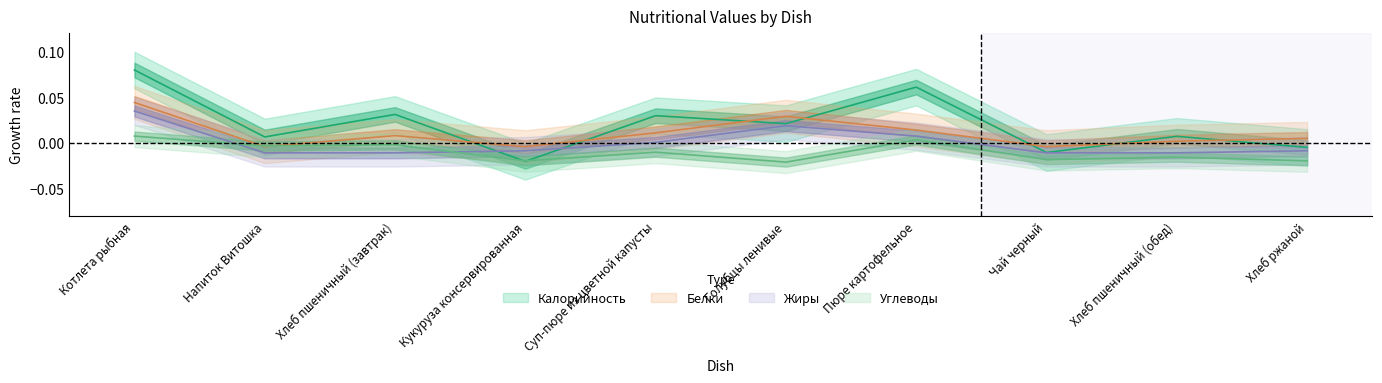

How many intersections are there between Углеводы and Калорийность?

2